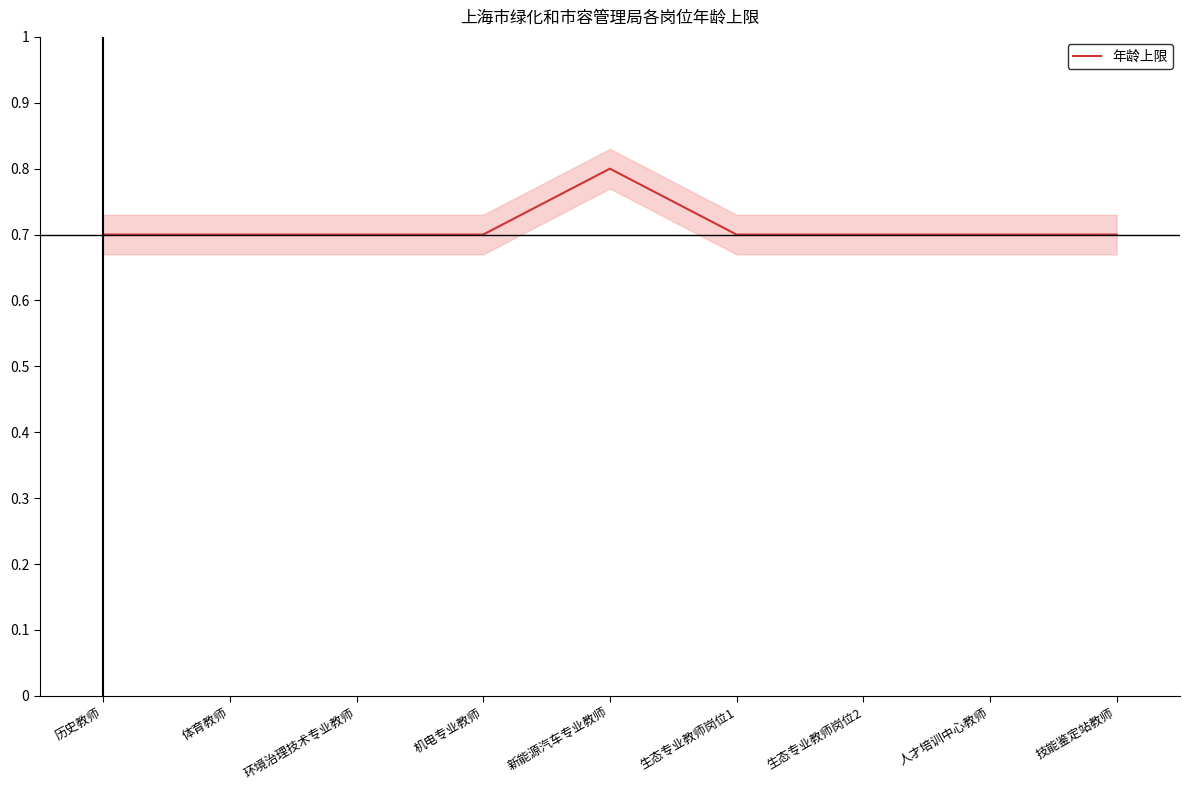

Reading left to right, list all the values displayed in this chart.

35	35	35	35	40	35	35	35	35